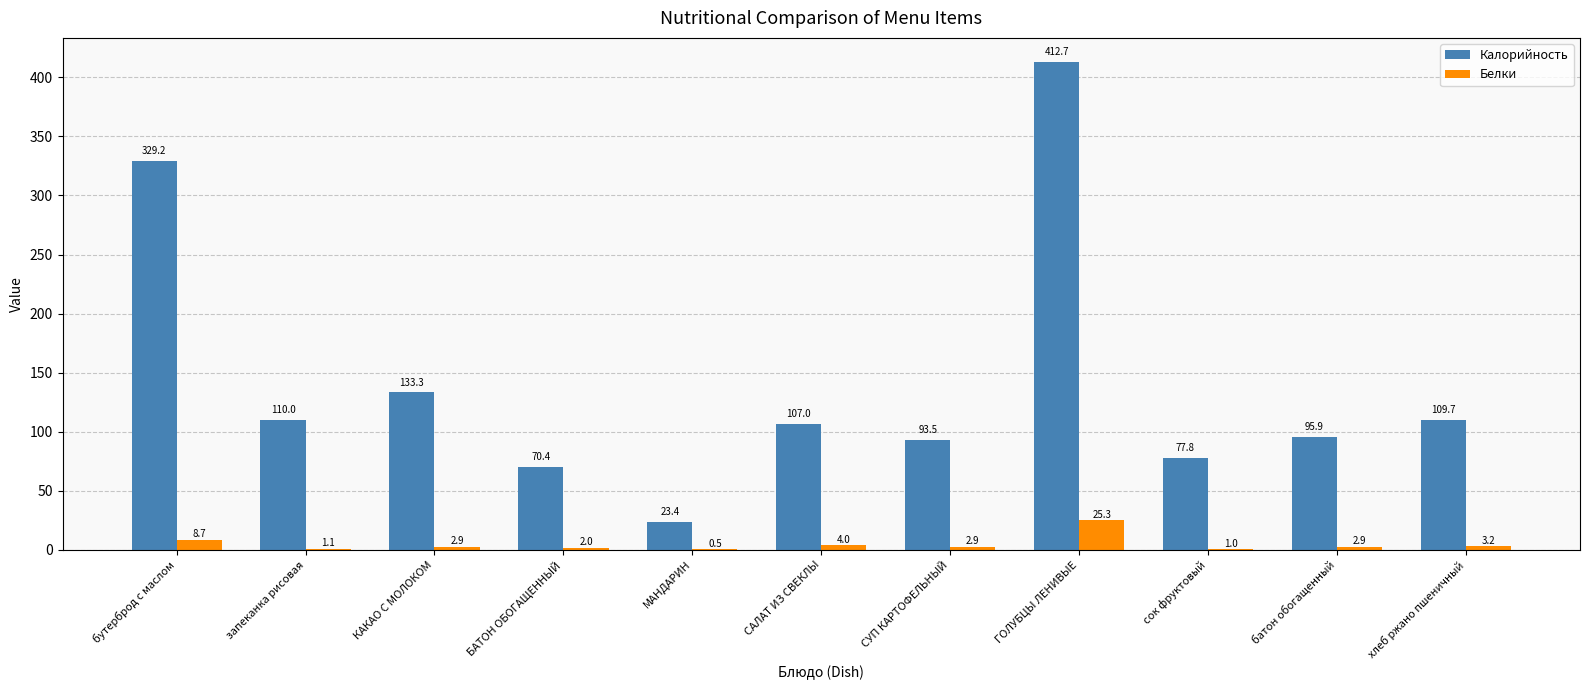

Between запеканка рисовая and СУП КАРТОФЕЛЬНЫЙ, which series saw the biggest shift?

Калорийность